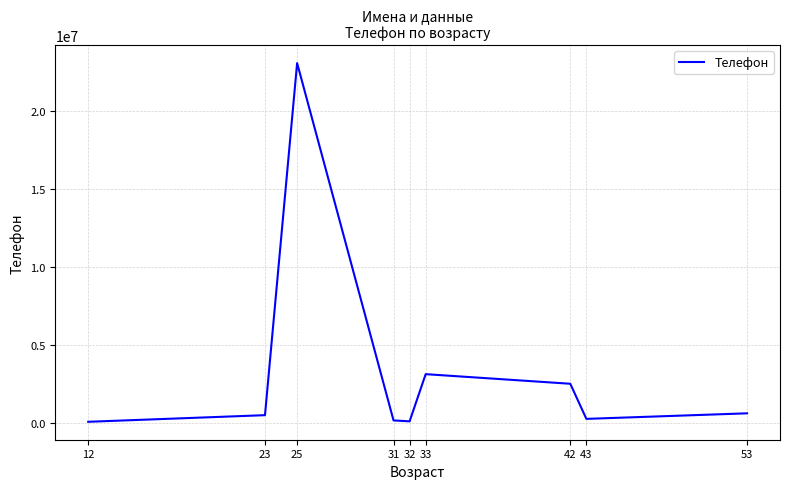

What is the greatest value displayed?

23112314